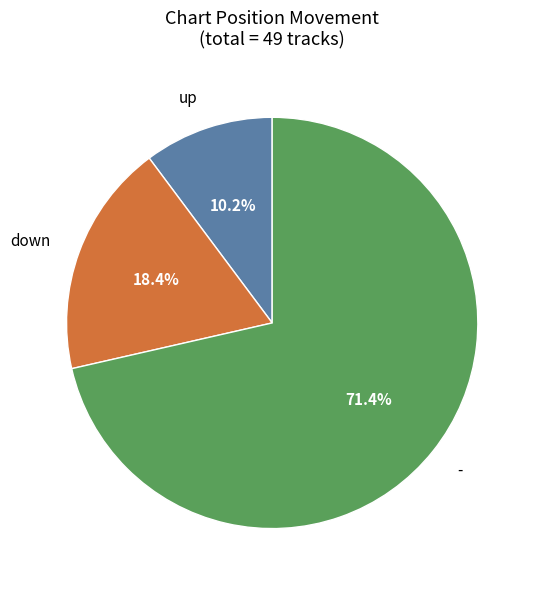

Is there any slice that represents more than half of the pie?

Yes